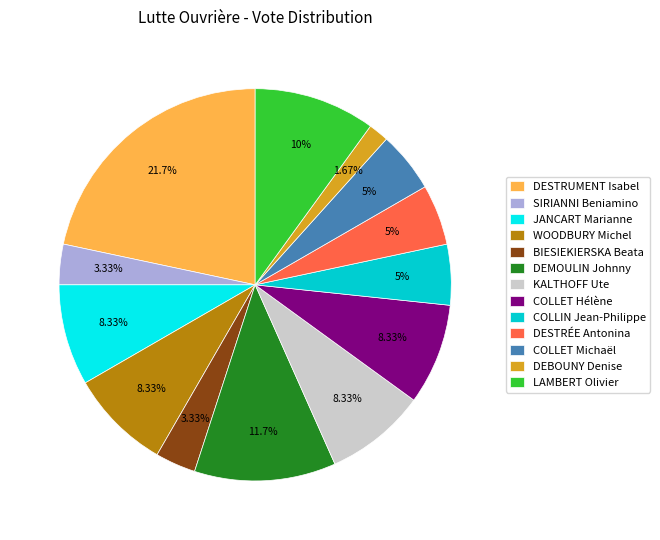

The COLLIN Jean-Philippe slice represents 14% of the pie. True or false?

False